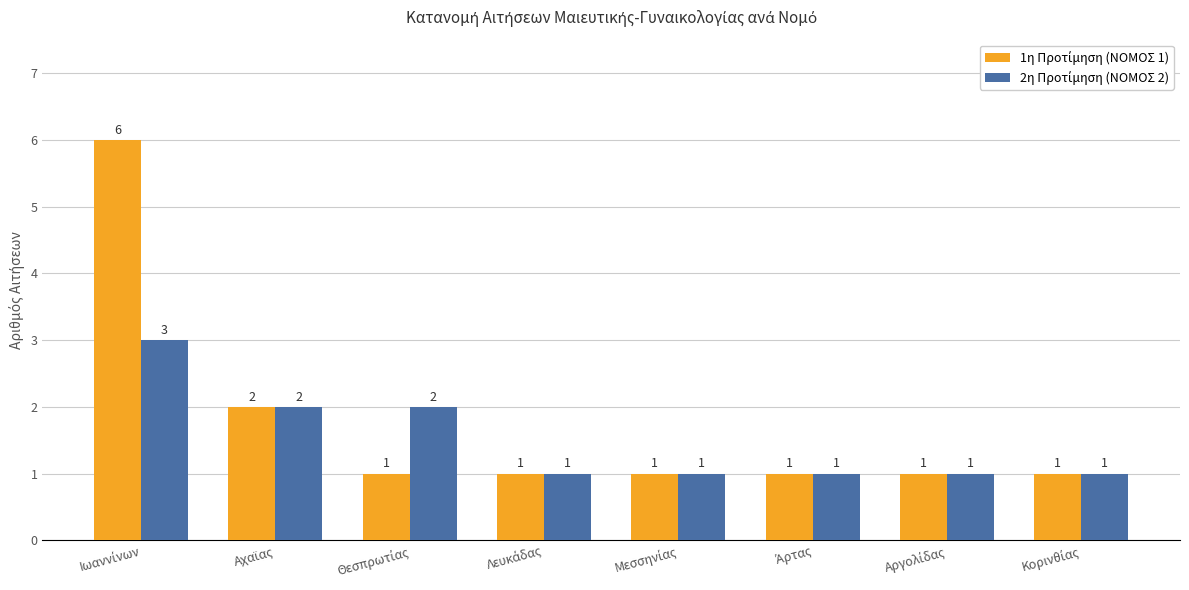

Between Άρτας and Αργολίδας, which series saw the biggest shift?

1η Προτίμηση (ΝΟΜΟΣ 1)